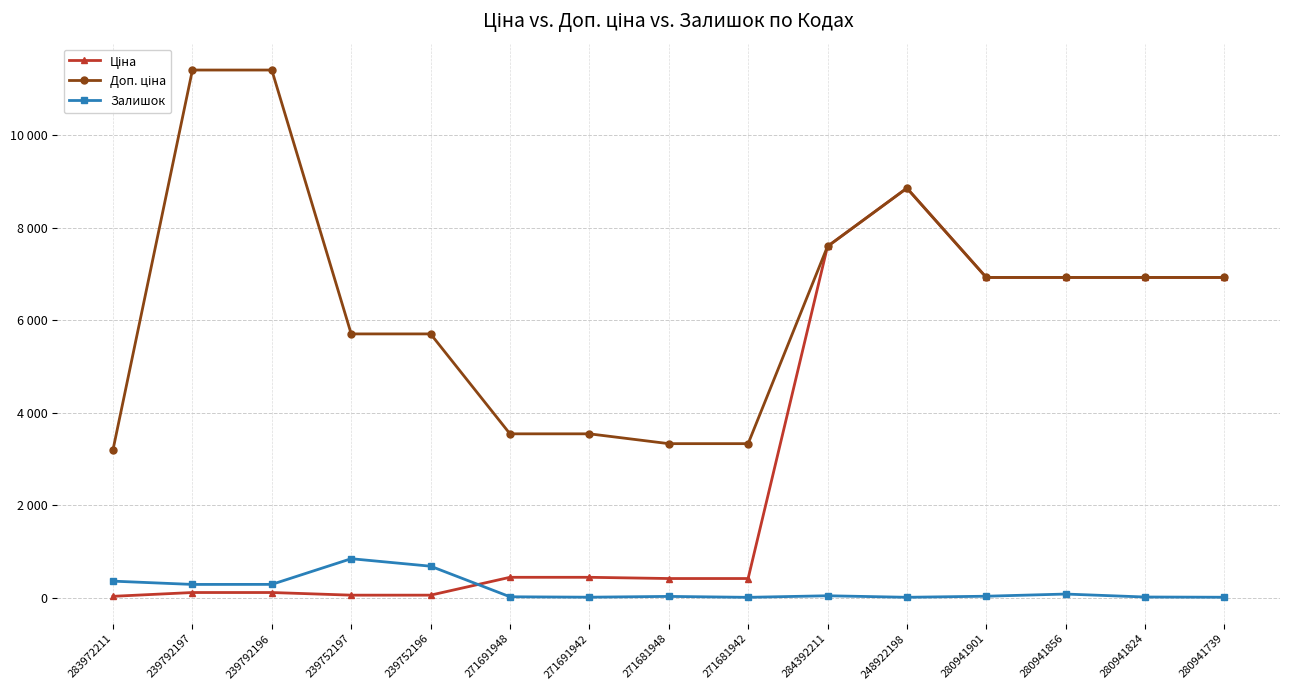

Reading right to left, transcribe all the data shown in this chart.

Ціна: 280941739=6925.7	280941824=6925.7	280941856=6925.7	280941901=6925.7	248922198=8856.7	284392211=7596.5	271681942=416.6	271681948=416.6	271691942=443.1	271691948=443.1	239752196=57.0	239752197=57.0	239792196=114.1	239792197=114.1	283972211=32.0
Доп. ціна: 280941739=6925.7	280941824=6925.7	280941856=6925.7	280941901=6925.7	248922198=8856.7	284392211=7596.5	271681942=3332.5	271681948=3332.5	271691942=3545.0	271691948=3545.0	239752196=5705.0	239752197=5705.0	239792196=11410.0	239792197=11410.0	283972211=3205.0
Залишок: 280941739=12.0	280941824=17.0	280941856=81.0	280941901=34.0	248922198=11.0	284392211=44.0	271681942=10.0	271681948=30.0	271691942=13.0	271691948=22.0	239752196=683.0	239752197=845.0	239792196=290.0	239792197=289.0	283972211=360.0